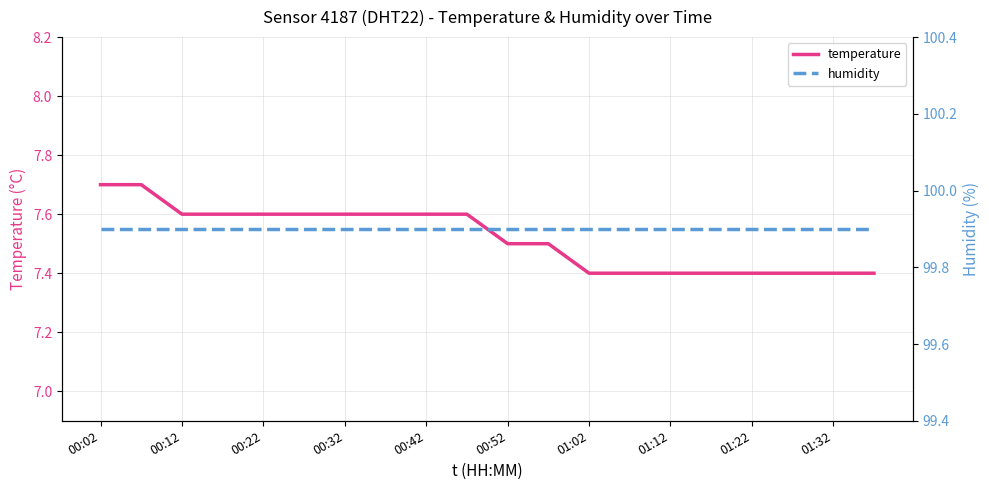

The temperature series shows 4.1 at 00:32. True or false?

False